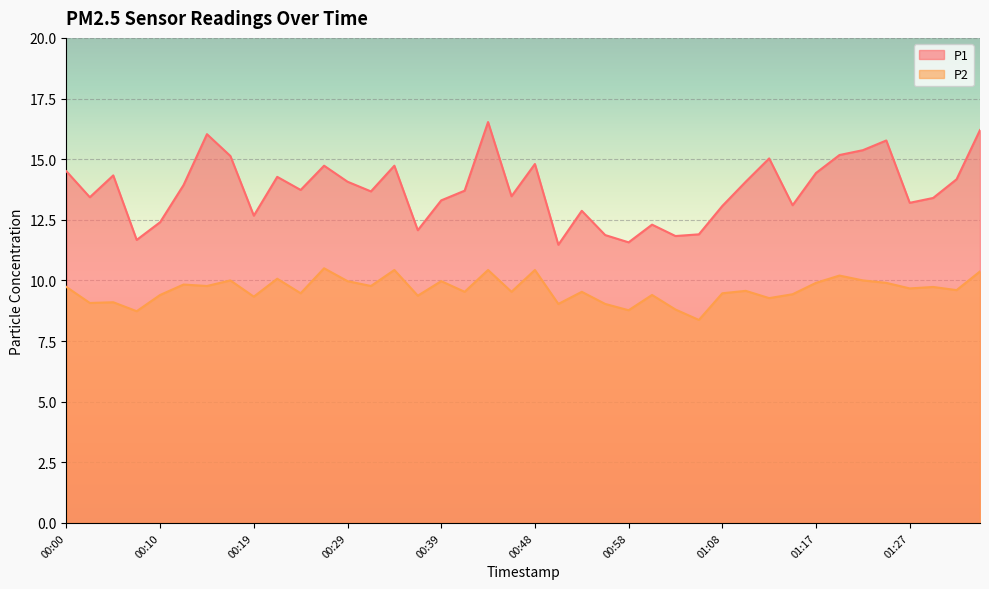

Is the value of P2 at 00:58 greater than the value of P1 at 00:22?

No